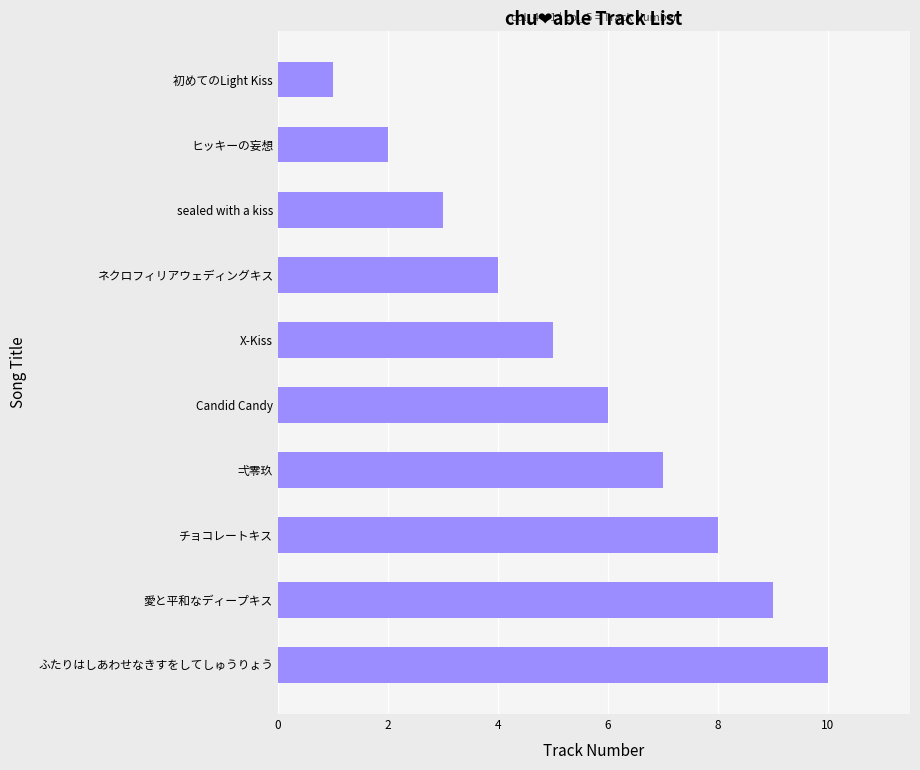

Where is the data nearest to the value 5?

X-Kiss